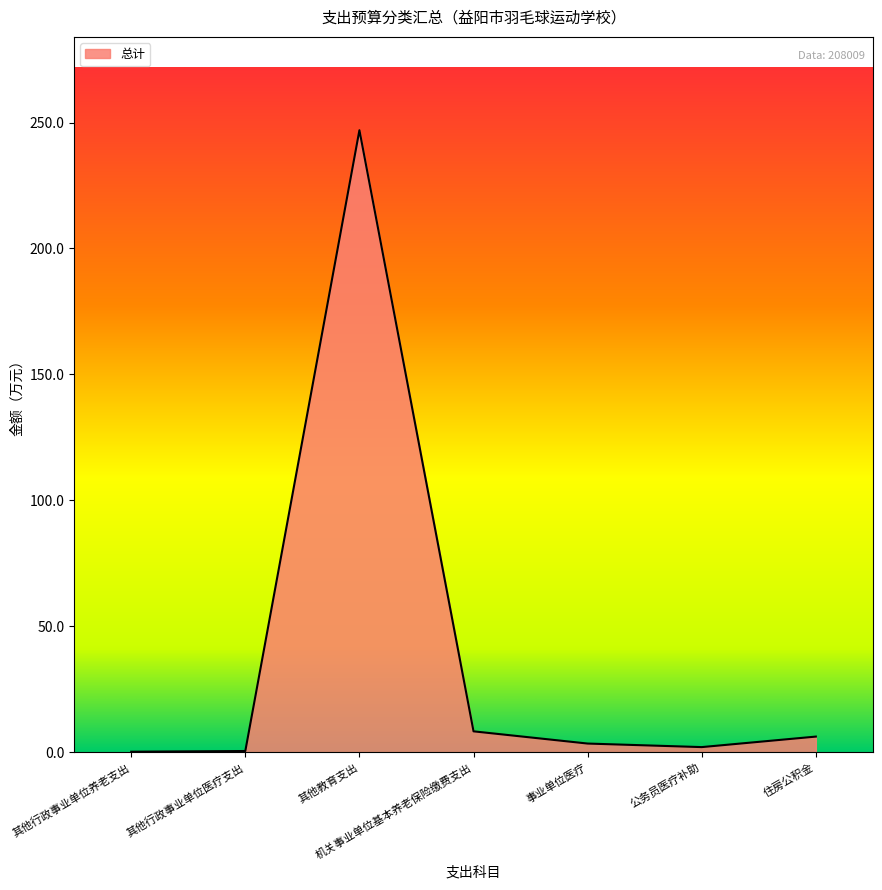

What is the approximate value at 其他行政事业单位医疗支出?

0.5